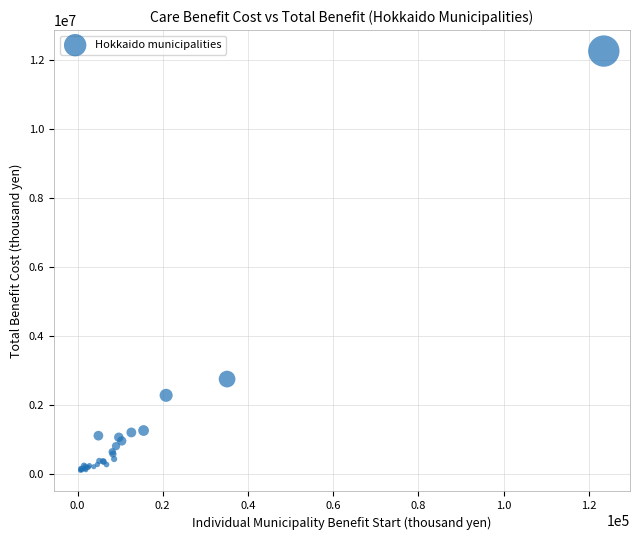

What Y value in the scatter plot is closest to 6170582?

2743679.0